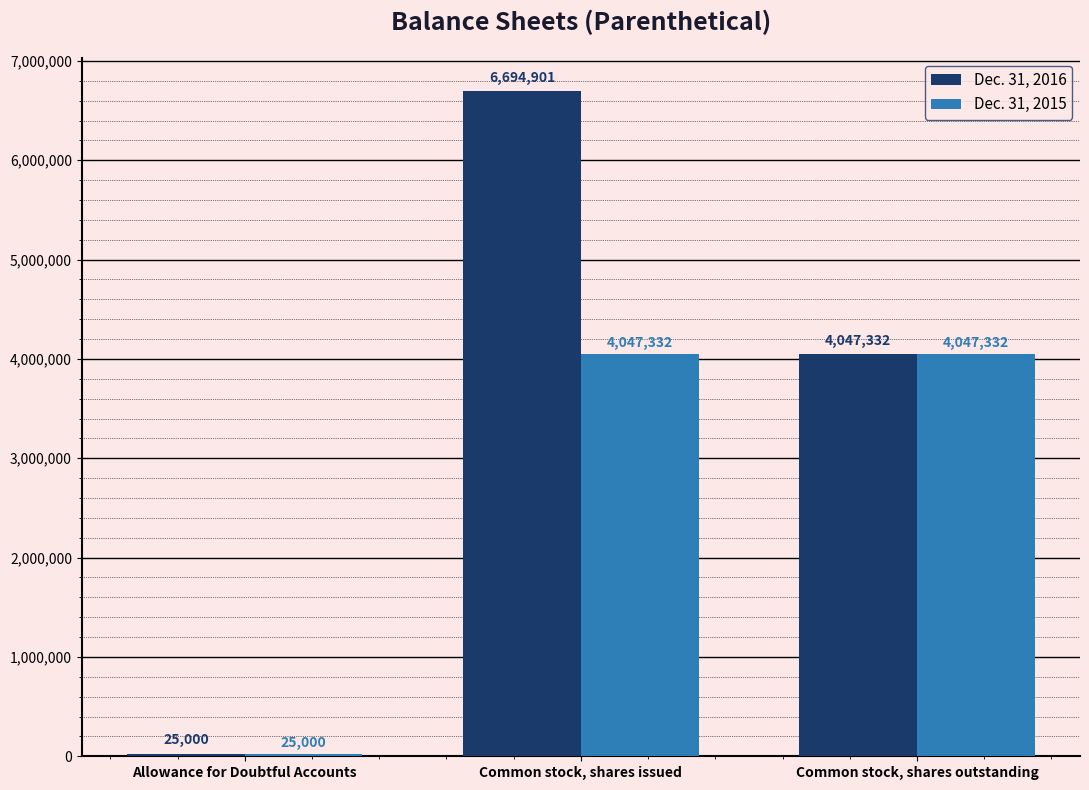

List the series in order of their overall mean, lowest first.

Dec. 31, 2015, Dec. 31, 2016